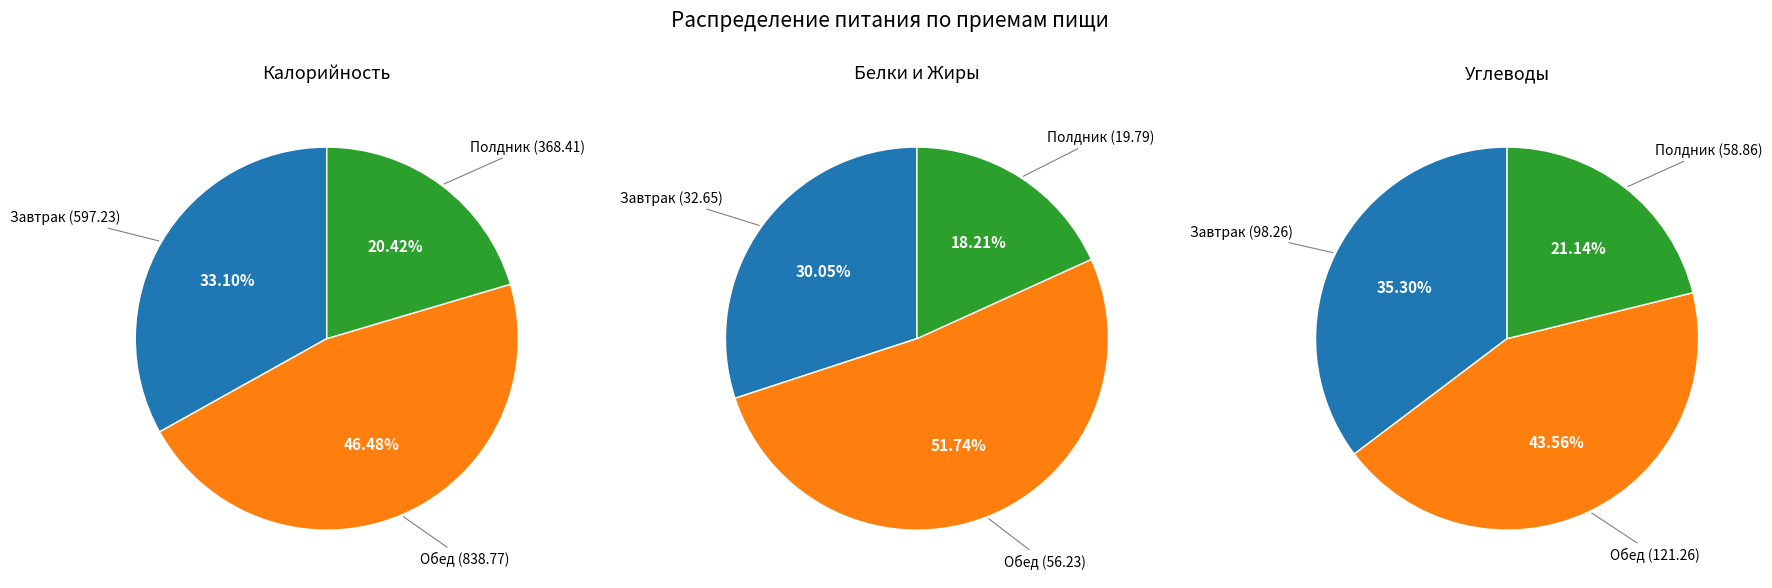

Rank the categories by value from lowest to highest.

Полдник, Завтрак, Обед